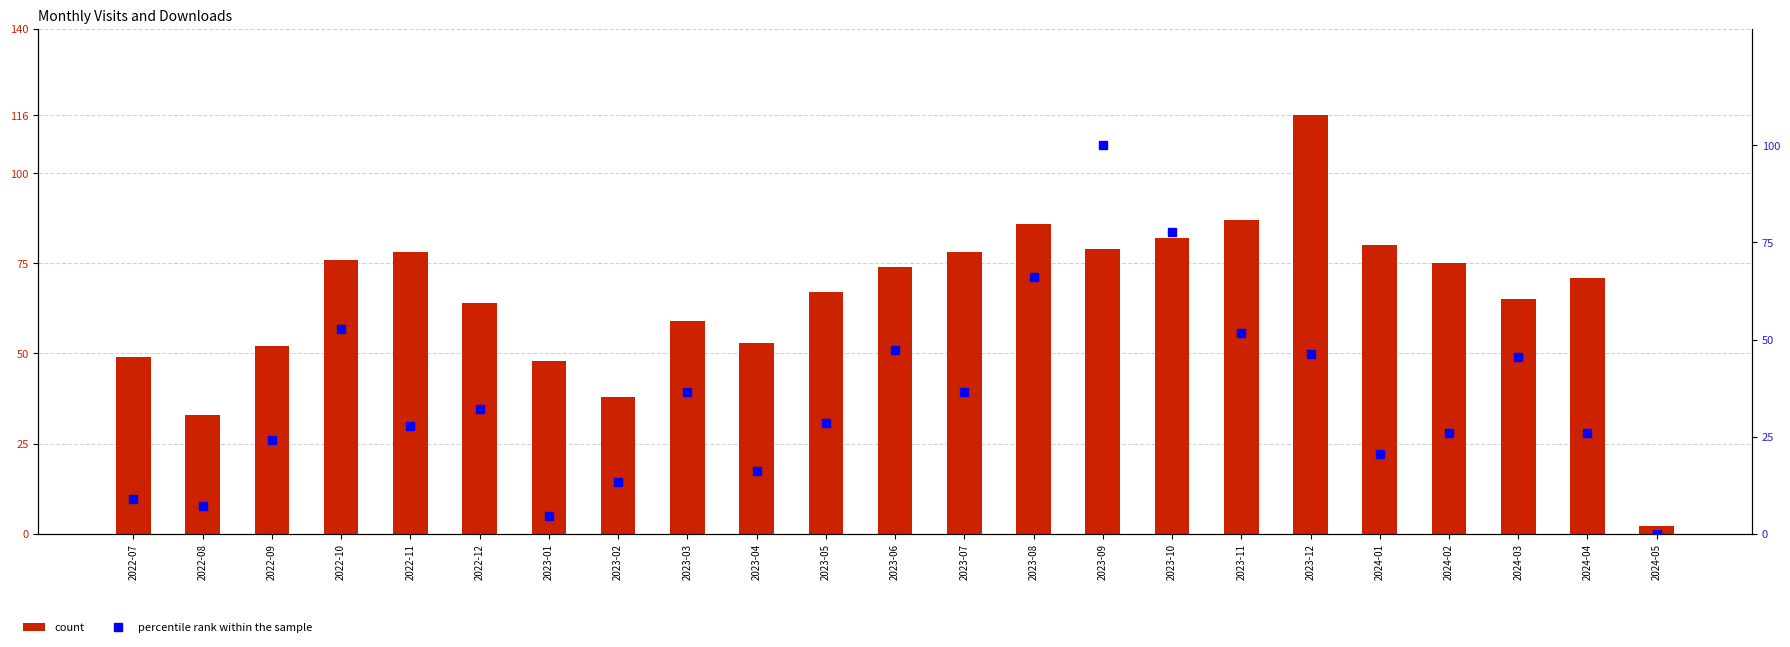

What is the difference between the maximum and minimum values in the percentile rank within the sample series?

100.0